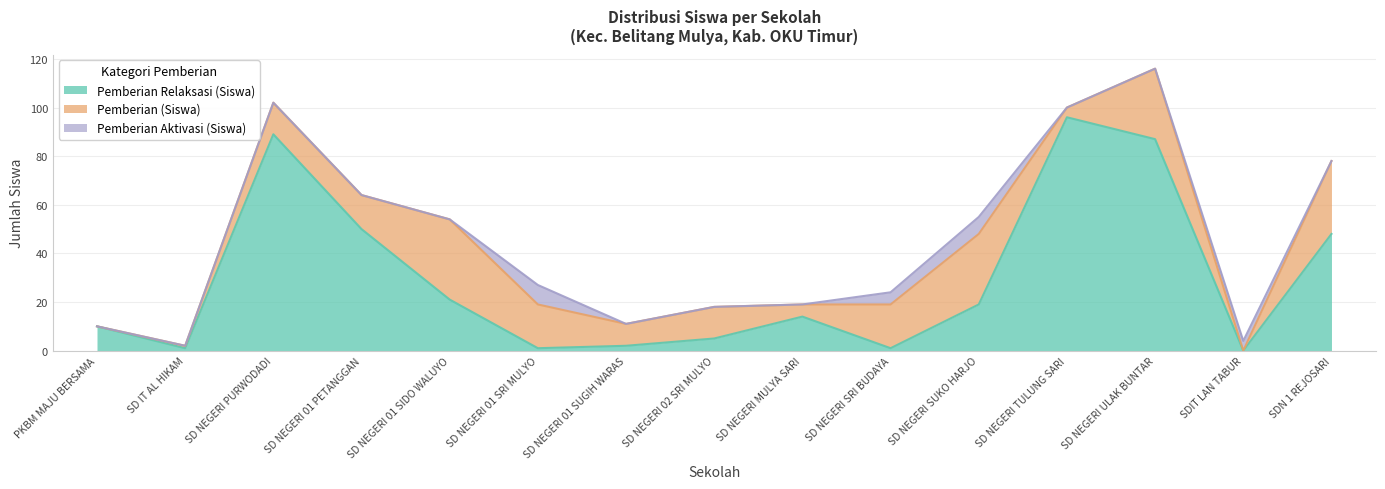

Rank the categories by Pemberian (Siswa) value from lowest to highest.

PKBM MAJU BERSAMA, SDIT LAN TABUR, SD IT AL HIKAM, SD NEGERI TULUNG SARI, SD NEGERI MULYA SARI, SD NEGERI 01 SUGIH WARAS, SD NEGERI PURWODADI, SD NEGERI 02 SRI MULYO, SD NEGERI 01 PETANGGAN, SD NEGERI 01 SRI MULYO, SD NEGERI SRI BUDAYA, SD NEGERI SUKO HARJO, SD NEGERI ULAK BUNTAR, SDN 1 REJOSARI, SD NEGERI 01 SIDO WALUYO